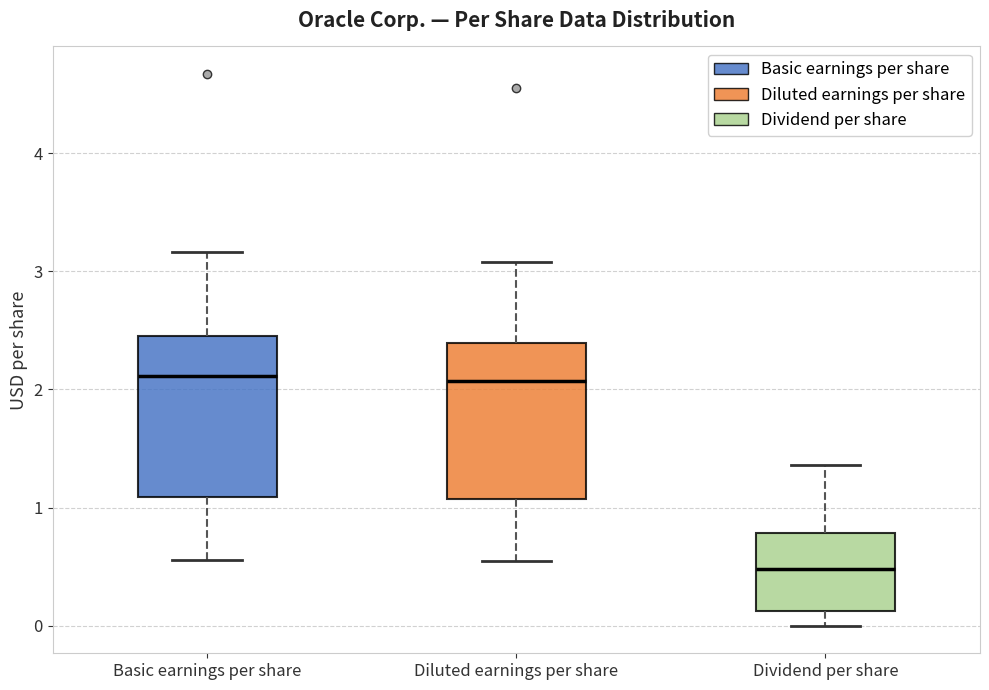

Where does the upper whisker of the box for Diluted earnings per share end on the y-axis? The values are not printed on the chart, so give them approximately, as read against the axis.

3.1